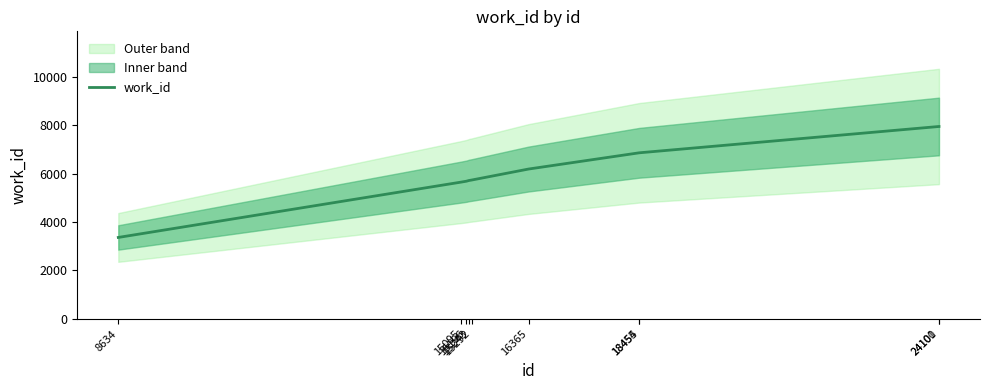

At which label is the value closest to 5653?

15095